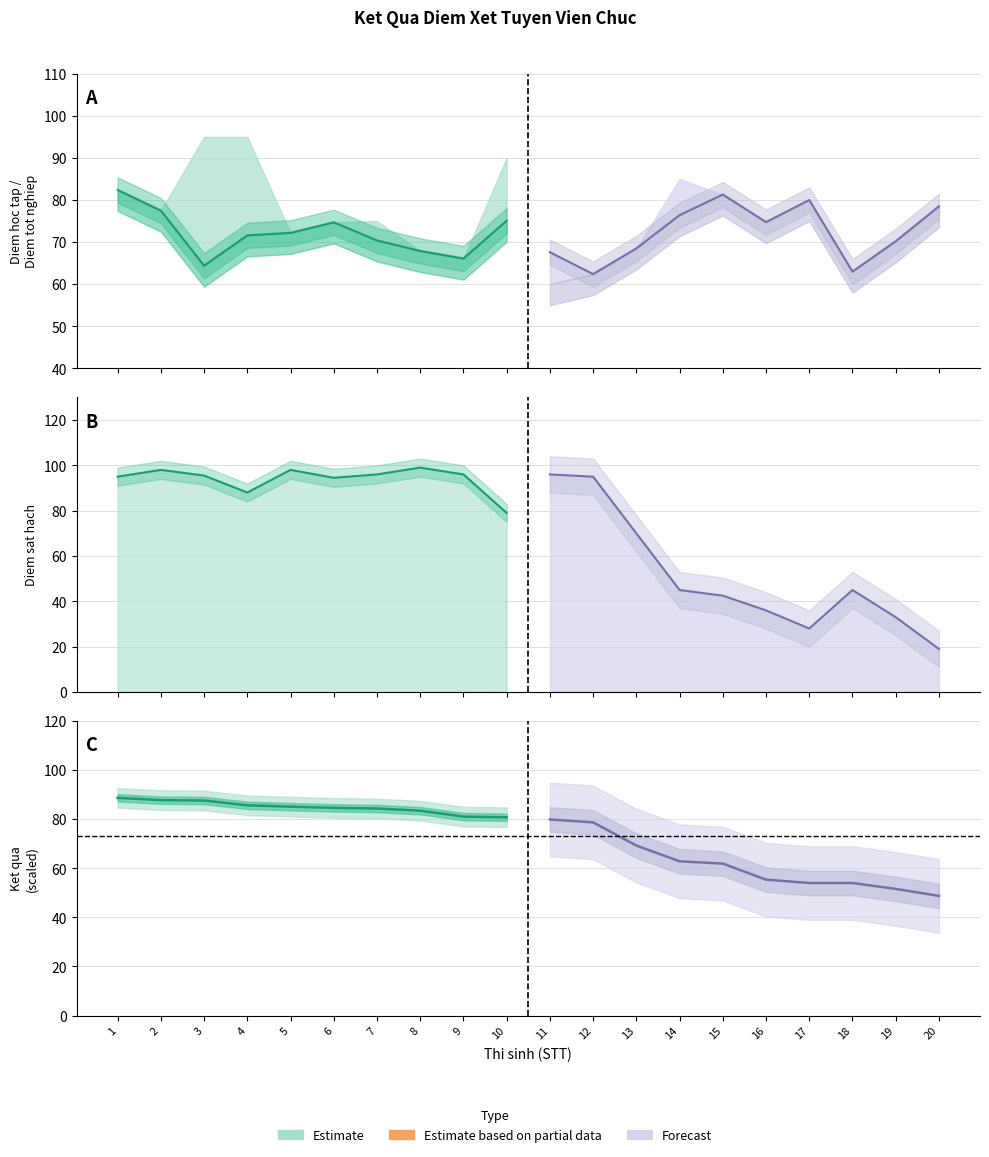

What is the sum of all Estimate values?

722.3